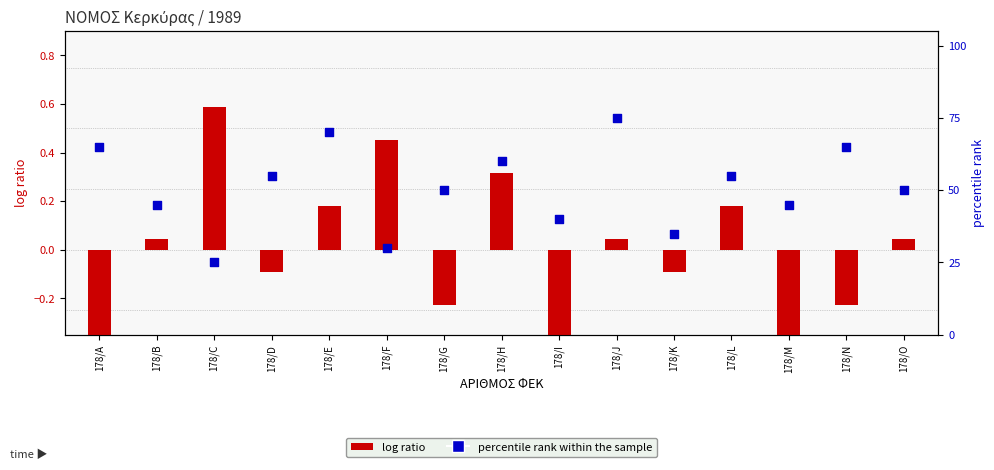

Which series has the largest total across all categories?

percentile rank within the sample